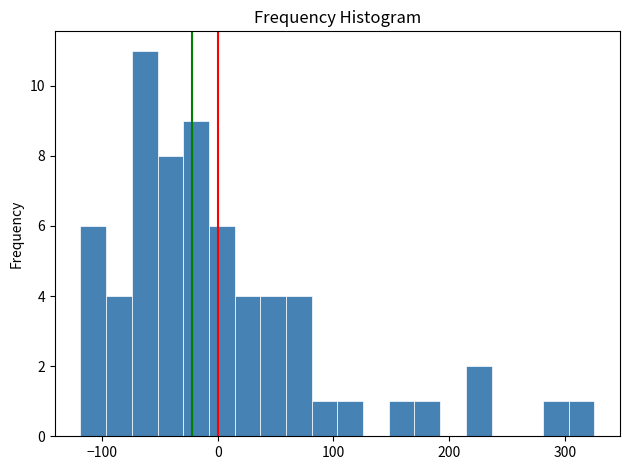

Around what value on the x-axis is the tallest bar? Give the approximate position of its centre, as read against the axis.

-60